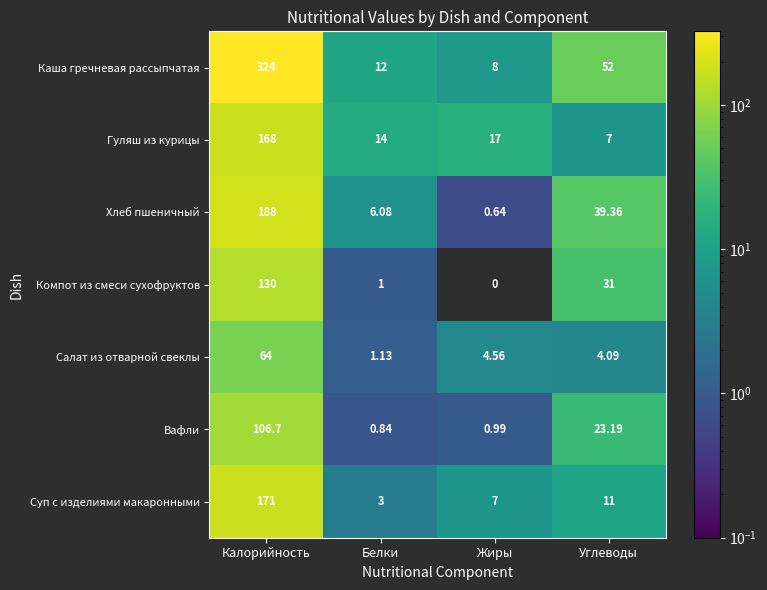

Which series has the largest total across all categories?

Каша гречневая рассыпчатая